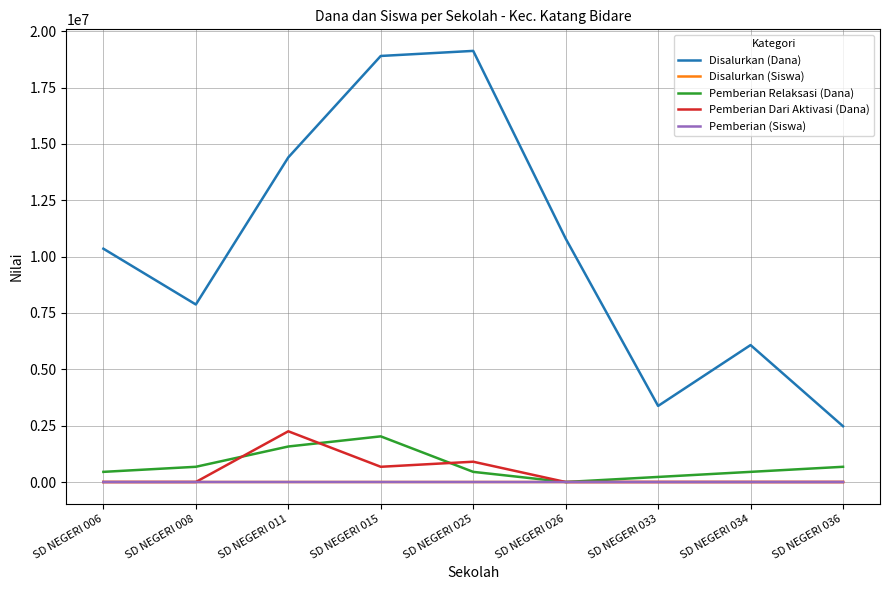

The value of Disalurkan (Dana) at SD NEGERI 011 is 25657362. True or false?

False